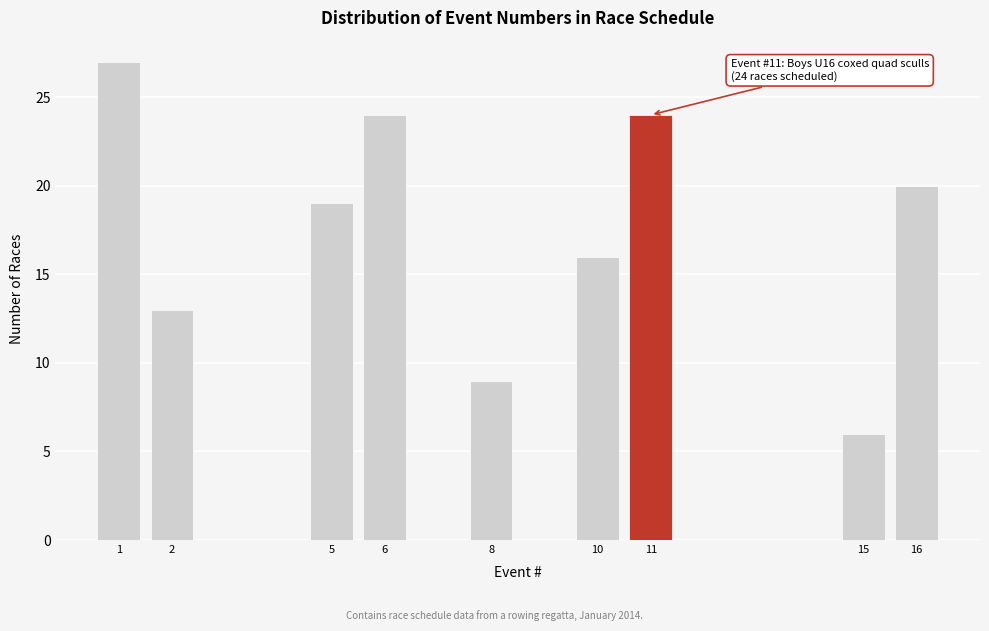

Reading right to left, transcribe all the data shown in this chart.

16=20	15=6	11=24	10=16	8=9	6=24	5=19	2=13	1=27